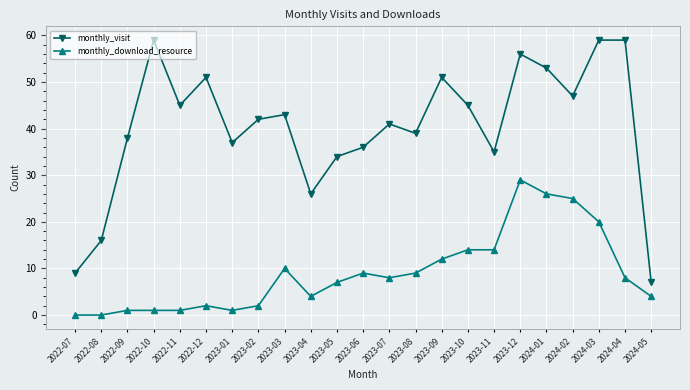

What is the difference between the maximum and minimum values in the monthly_download_resource series?

29